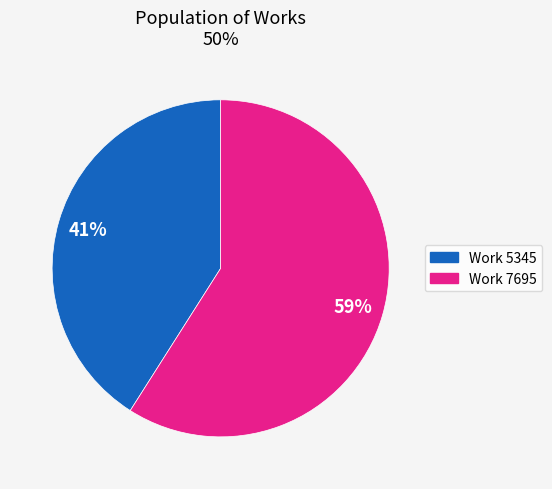

Which has a higher value, Work 7695 or Work 5345?

Work 7695